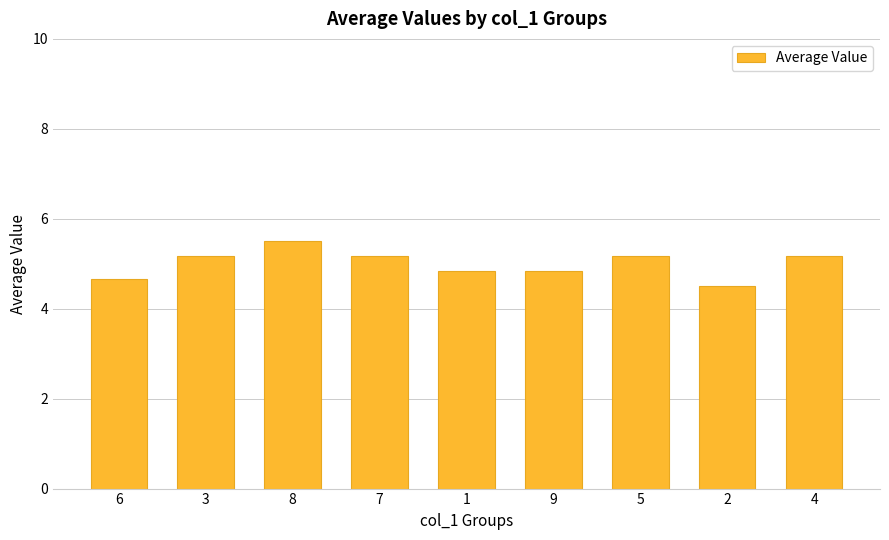

How many categories are shown in the chart?

9